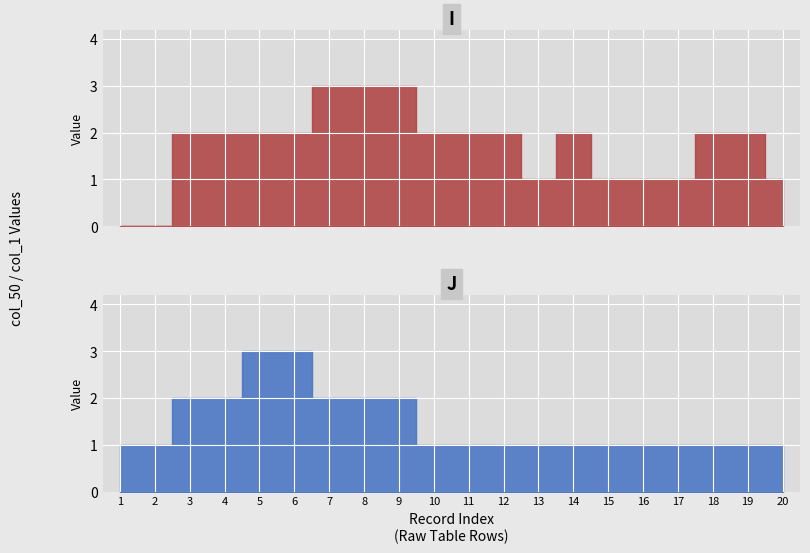

True or false: col_50 and col_1 intersect in this chart.

False